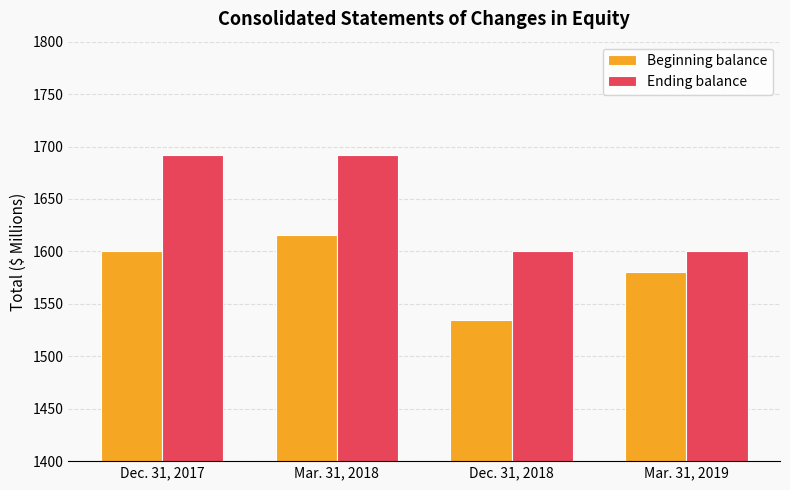

Which label corresponds to the smallest value in the chart?

Dec. 31, 2018